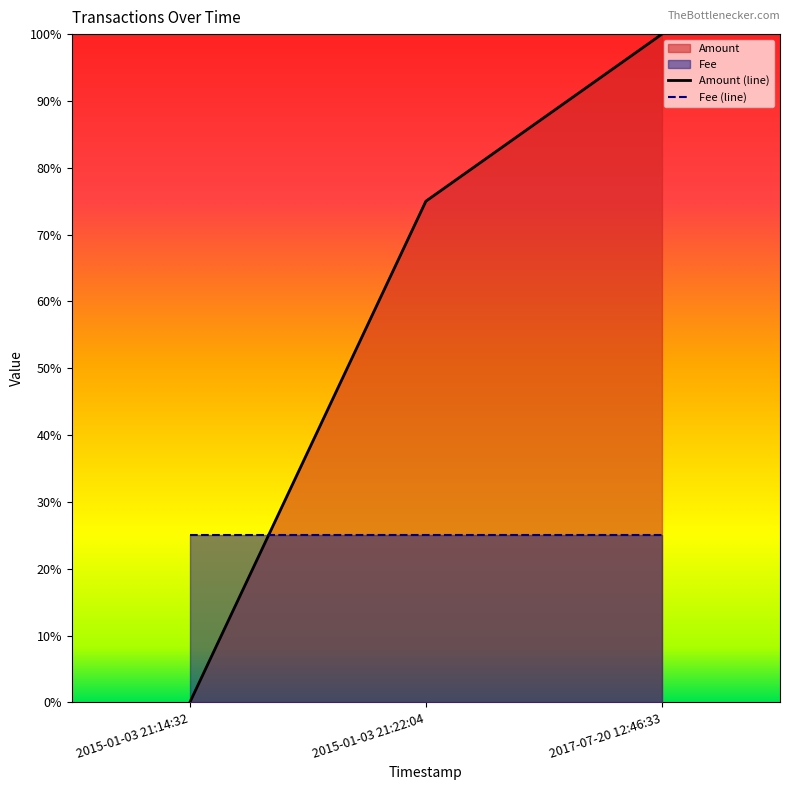

What is the difference between the values at 2015-01-03 21:22:04 and 2017-07-20 12:46:33?

0.2